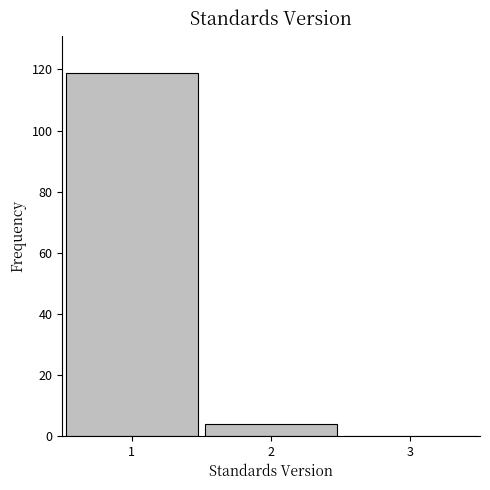

Over which range of the x-axis is the bar tallest?

0.5 to 1.5